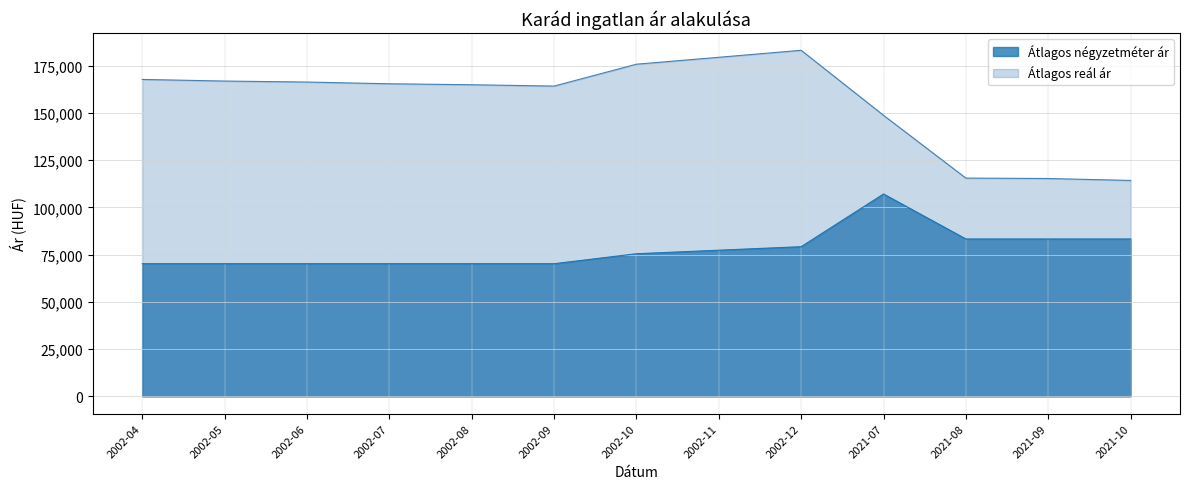

At 2002-05, list the series in order from smallest to largest.

Átlagos négyzetméter ár, Átlagos reál ár